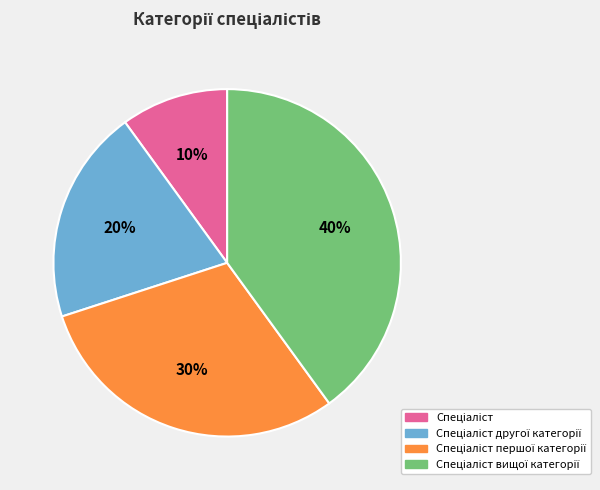

Does any single category account for the majority?

No